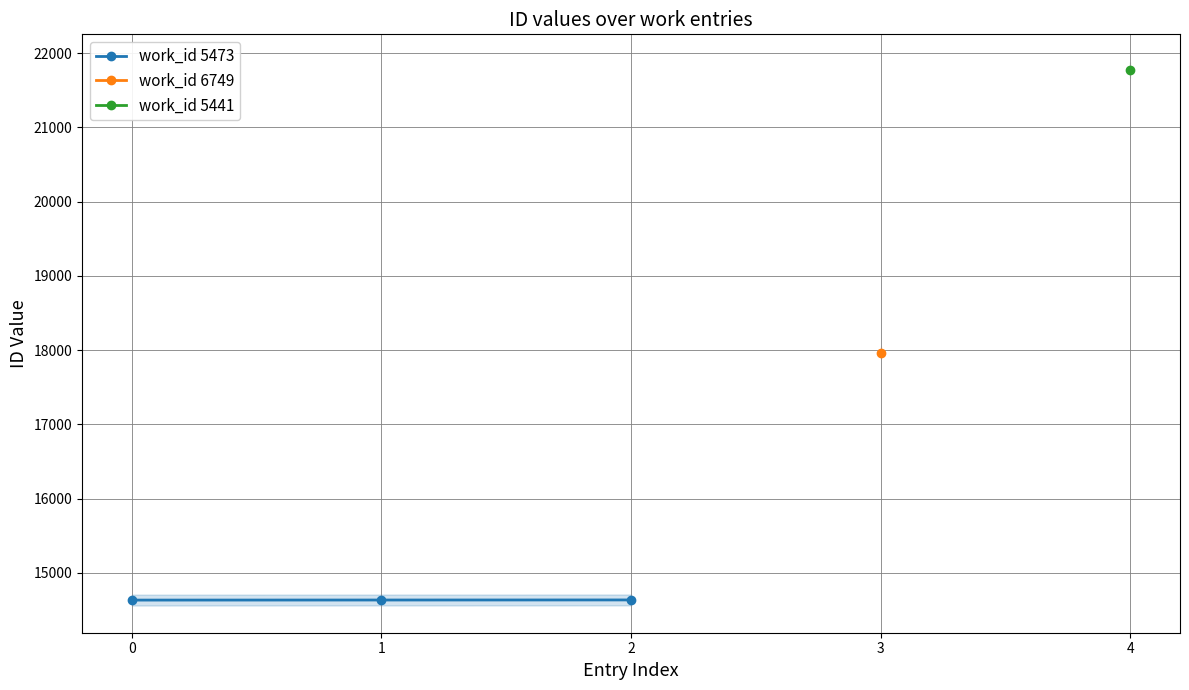

What is the value of the 1st point from the left?

14633